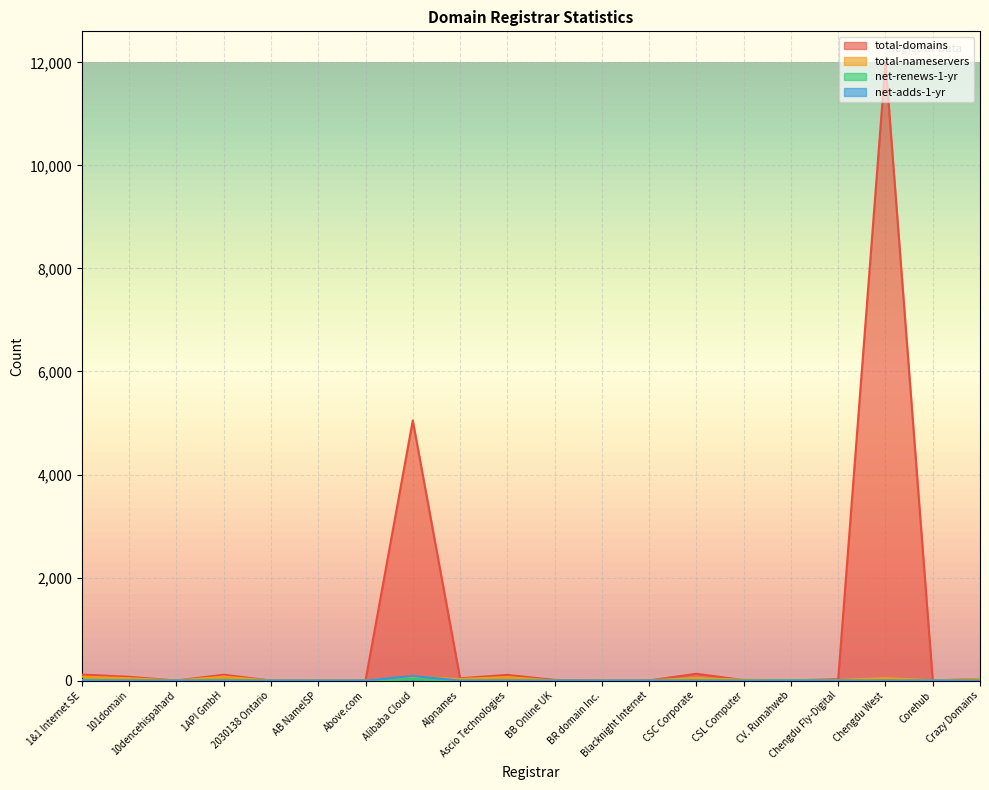

Where is the first local minimum for net-adds-1-yr?

Alpnames